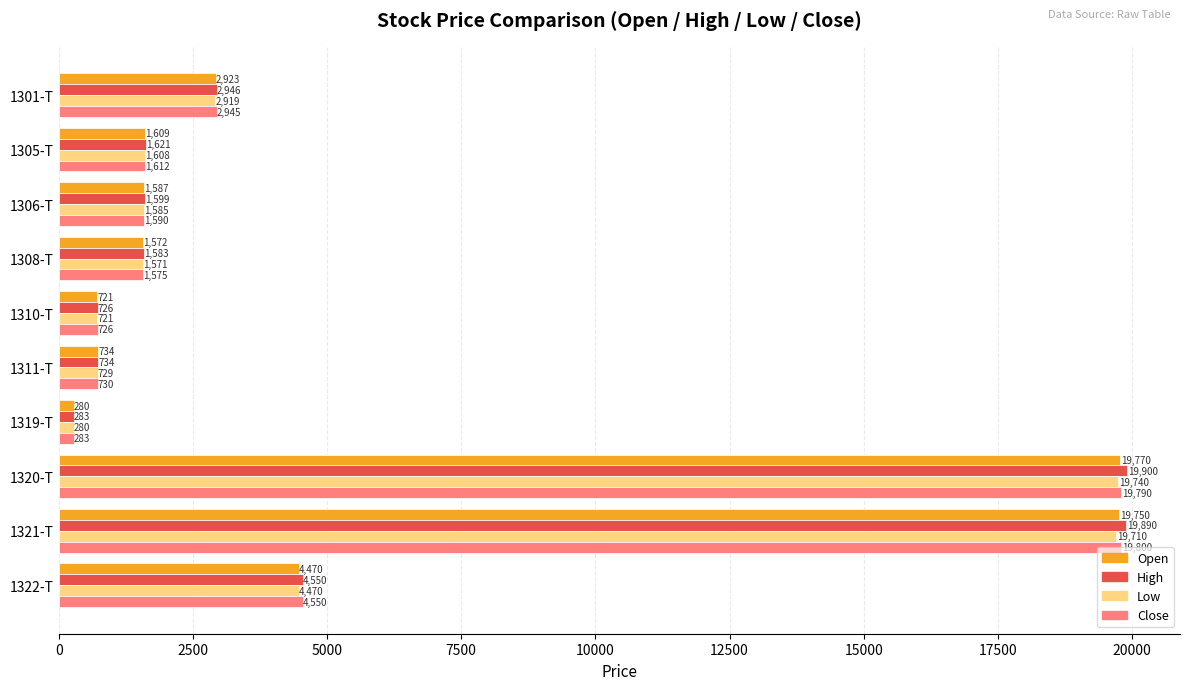

True or false: Low has a value of 1033 at 1301-T.

False